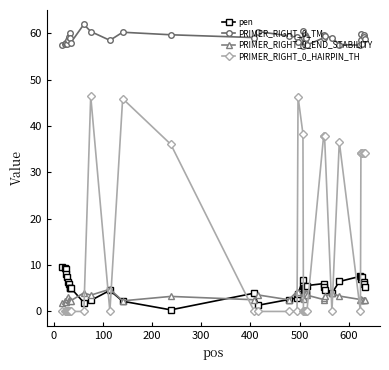

Which series has the largest total across all categories?

PRIMER_RIGHT_0_TM